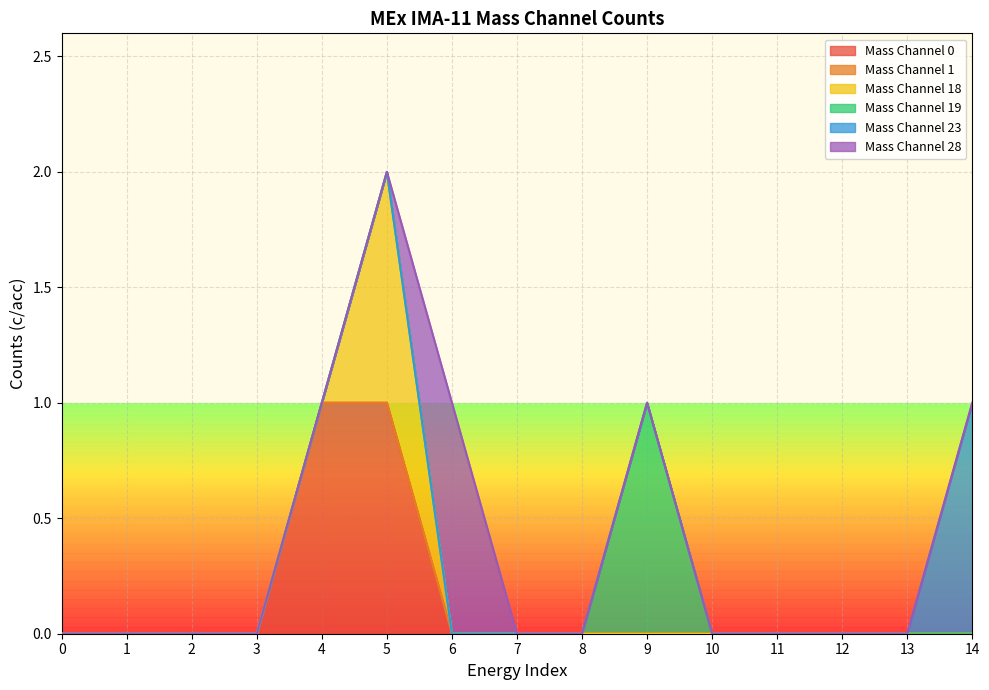

Which has a higher value, 4 or 6?

4